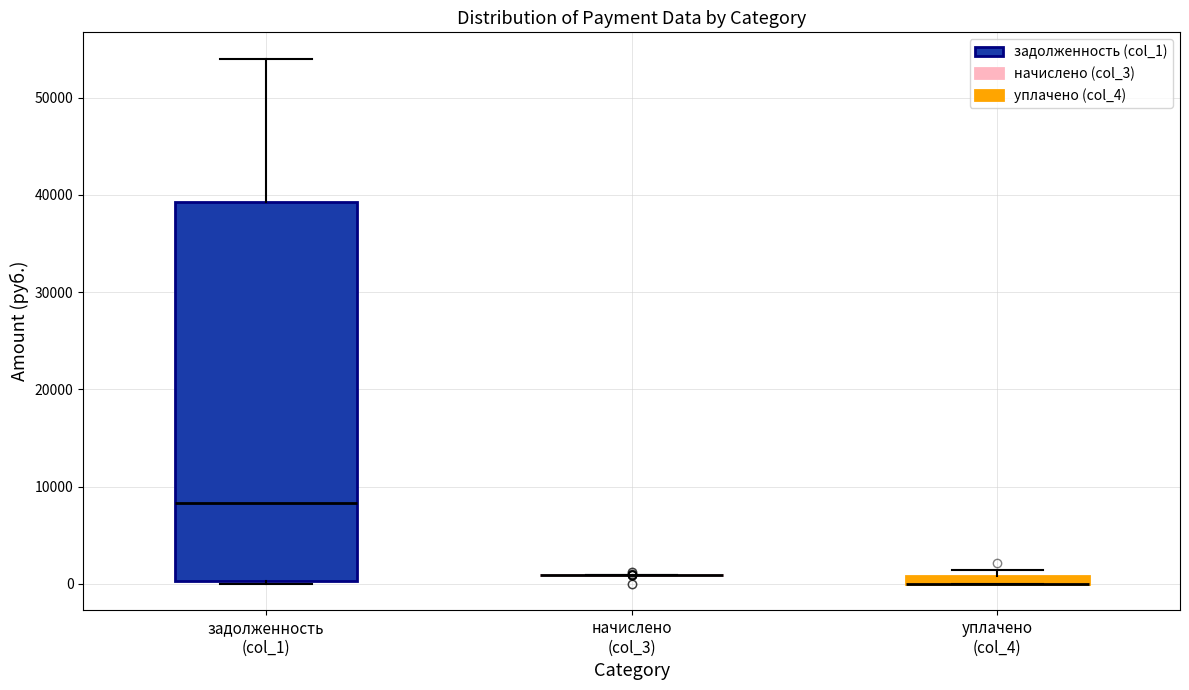

Which box is the tallest, from its lower edge to its upper edge?

задолженность (col_1)